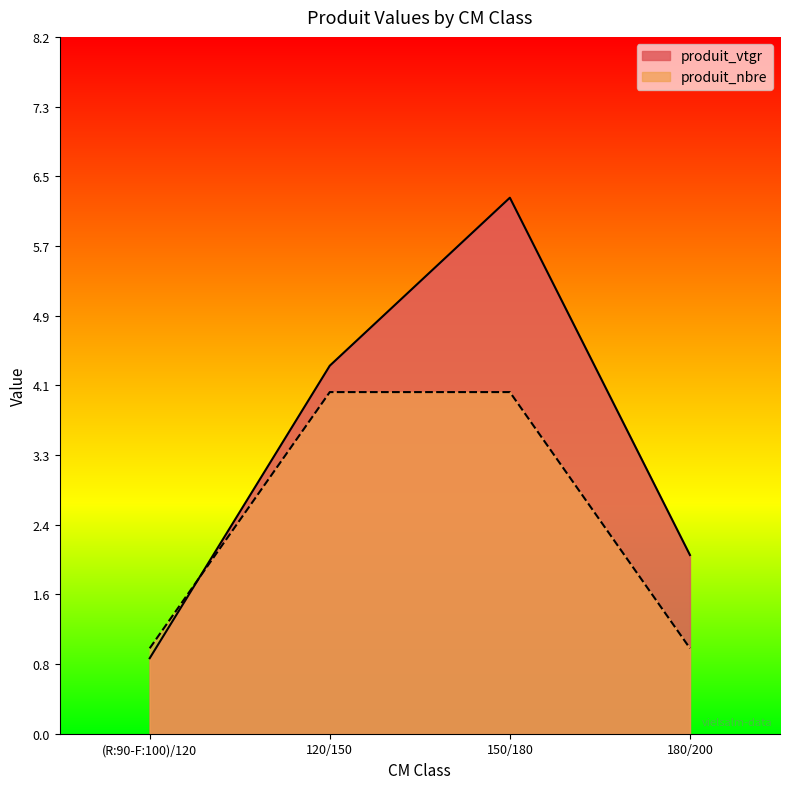

How many interior local peaks does the produit_vtgr series have?

1